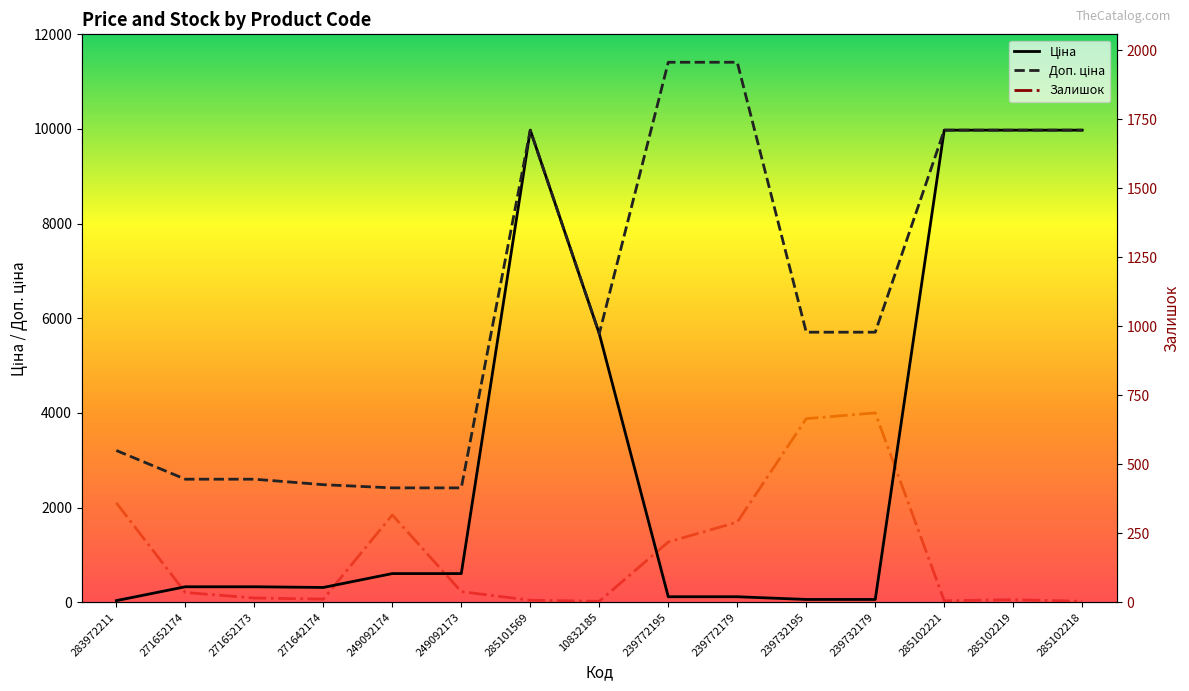

True or false: Залишок and Доп. ціна intersect in this chart.

False